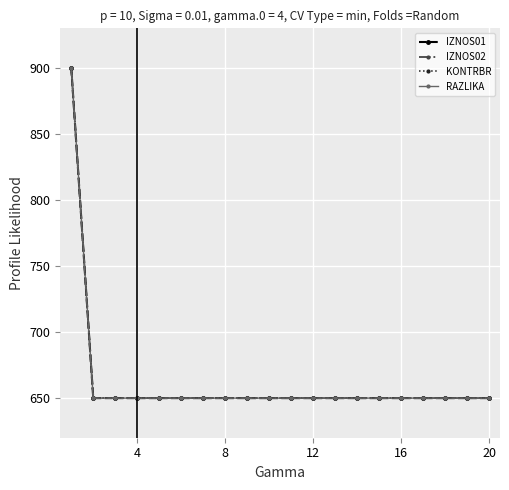

How many lines are shown in the chart?

4